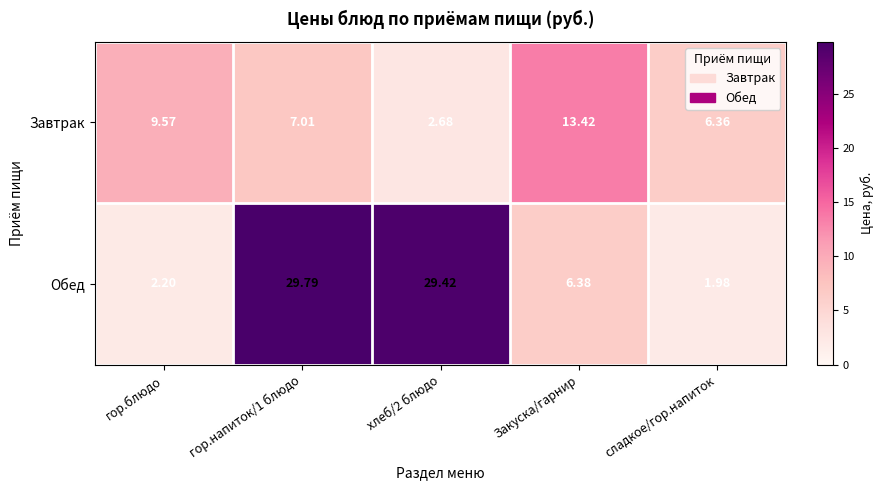

Which series has the largest total across all categories?

Обед